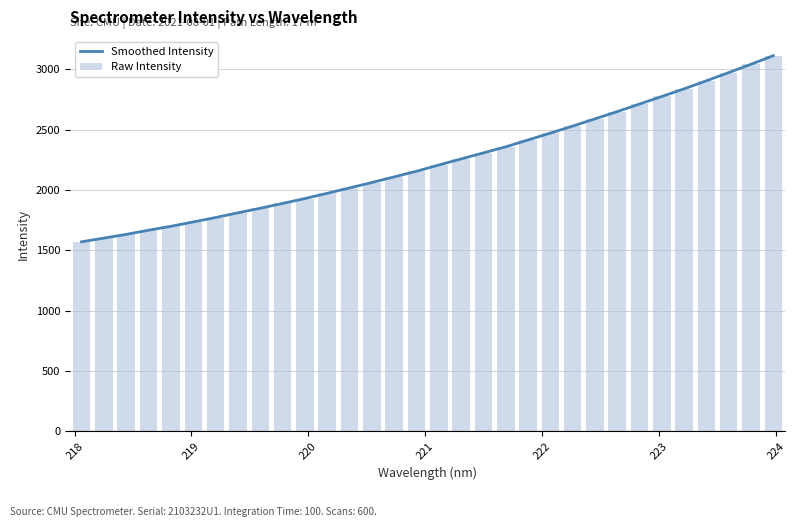

How many values in the Smoothed Intensity series are below 2206?

16